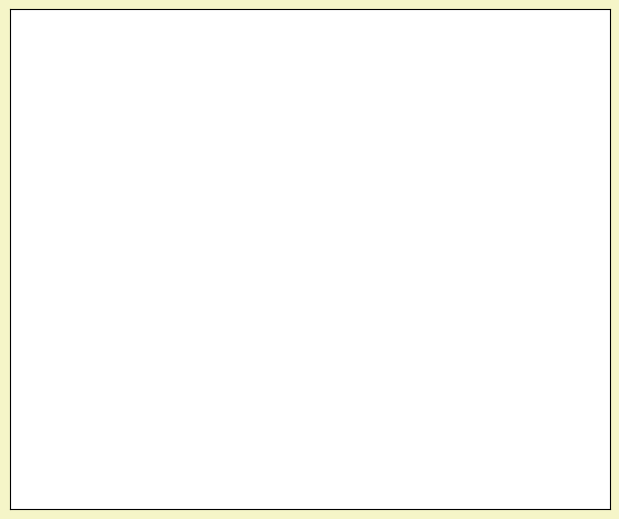

Rank the categories by value from highest to lowest.

Dates, Bananas, Apples, Cherries